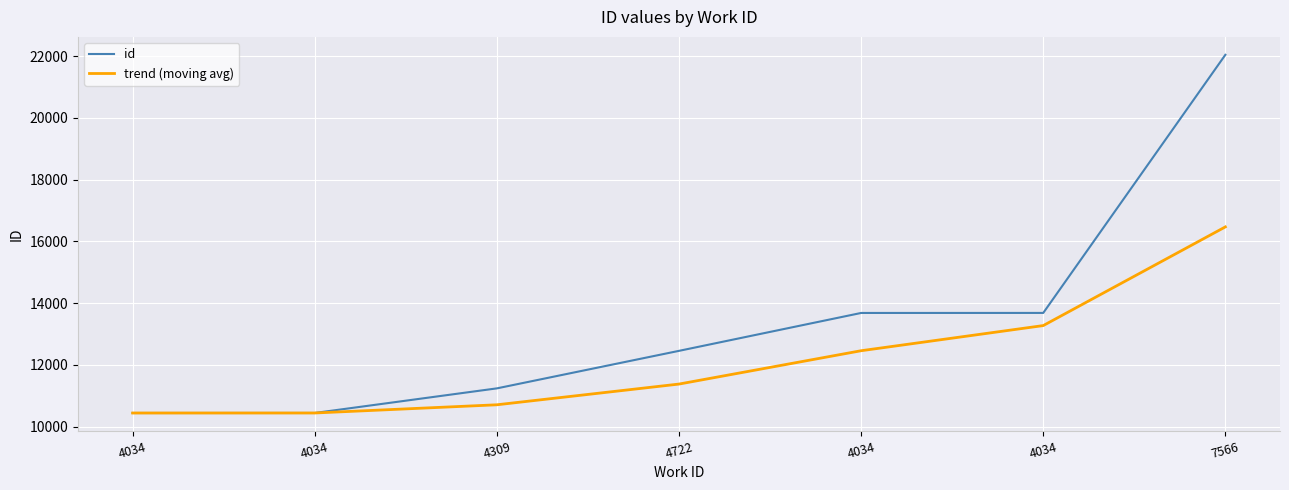

What is the sum of the id values at 7566 and 4034?

32489.0